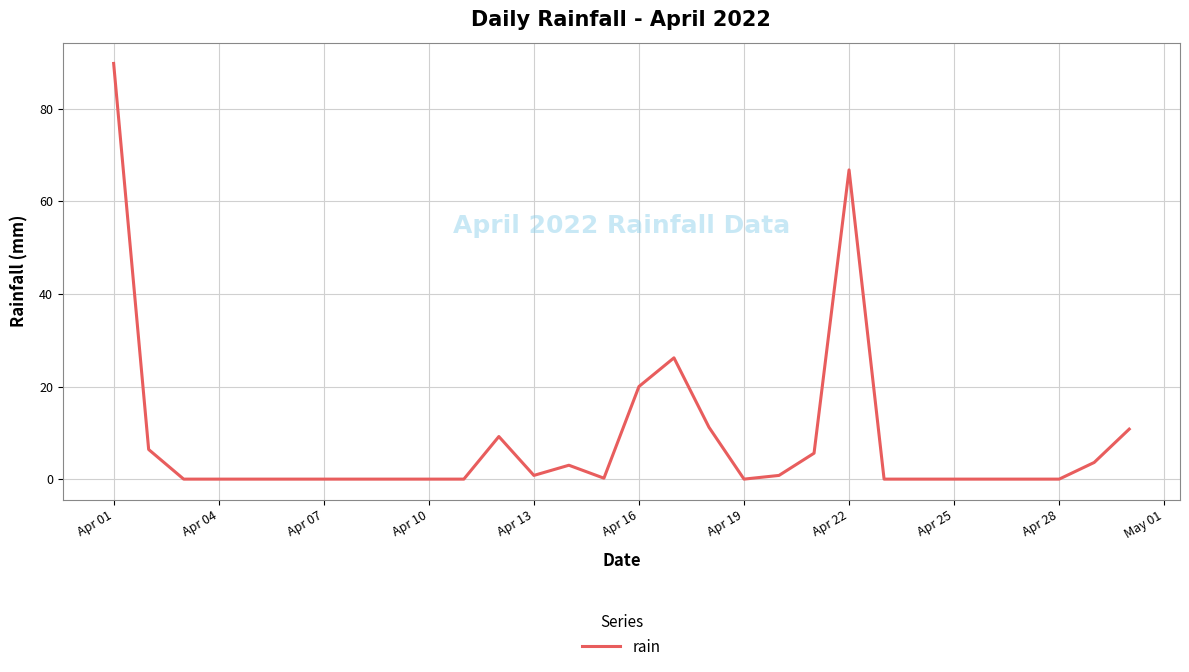

What is the difference between the maximum and minimum values?

89.8